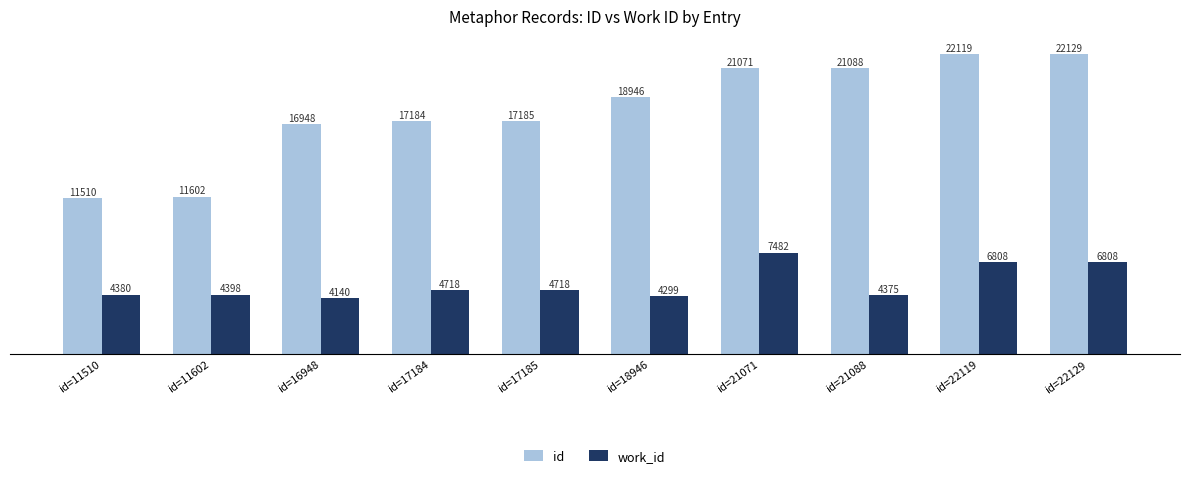

Read the id value at id=11510.

11510